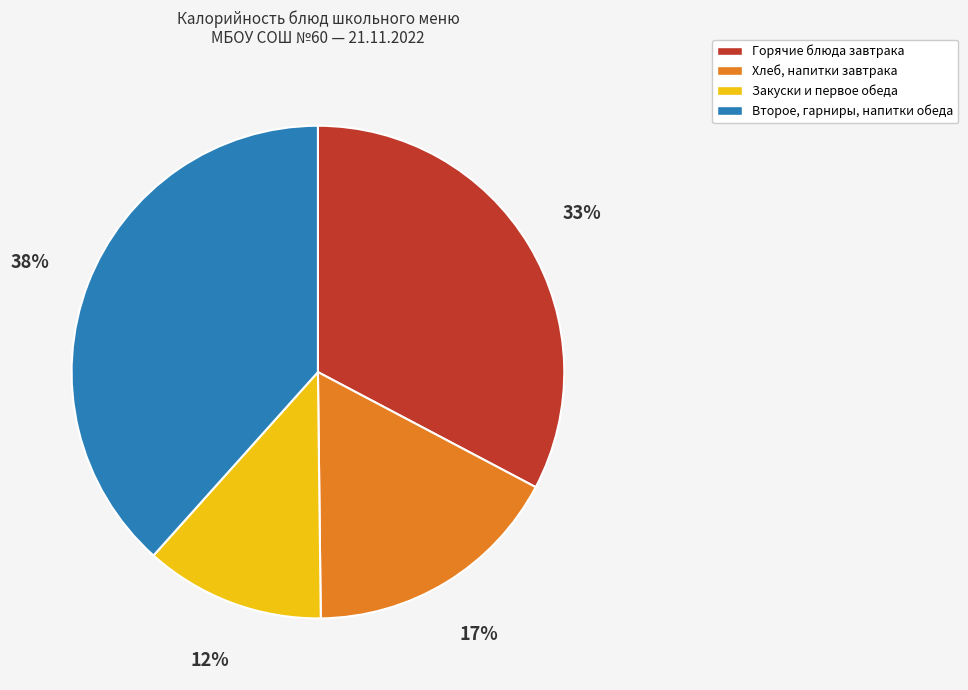

To the nearest percent, what is the average slice percentage?

25%